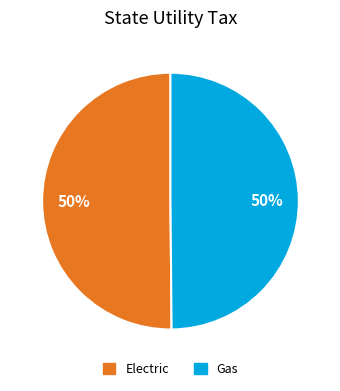

Is it true that Electric is 41% of the pie?

False